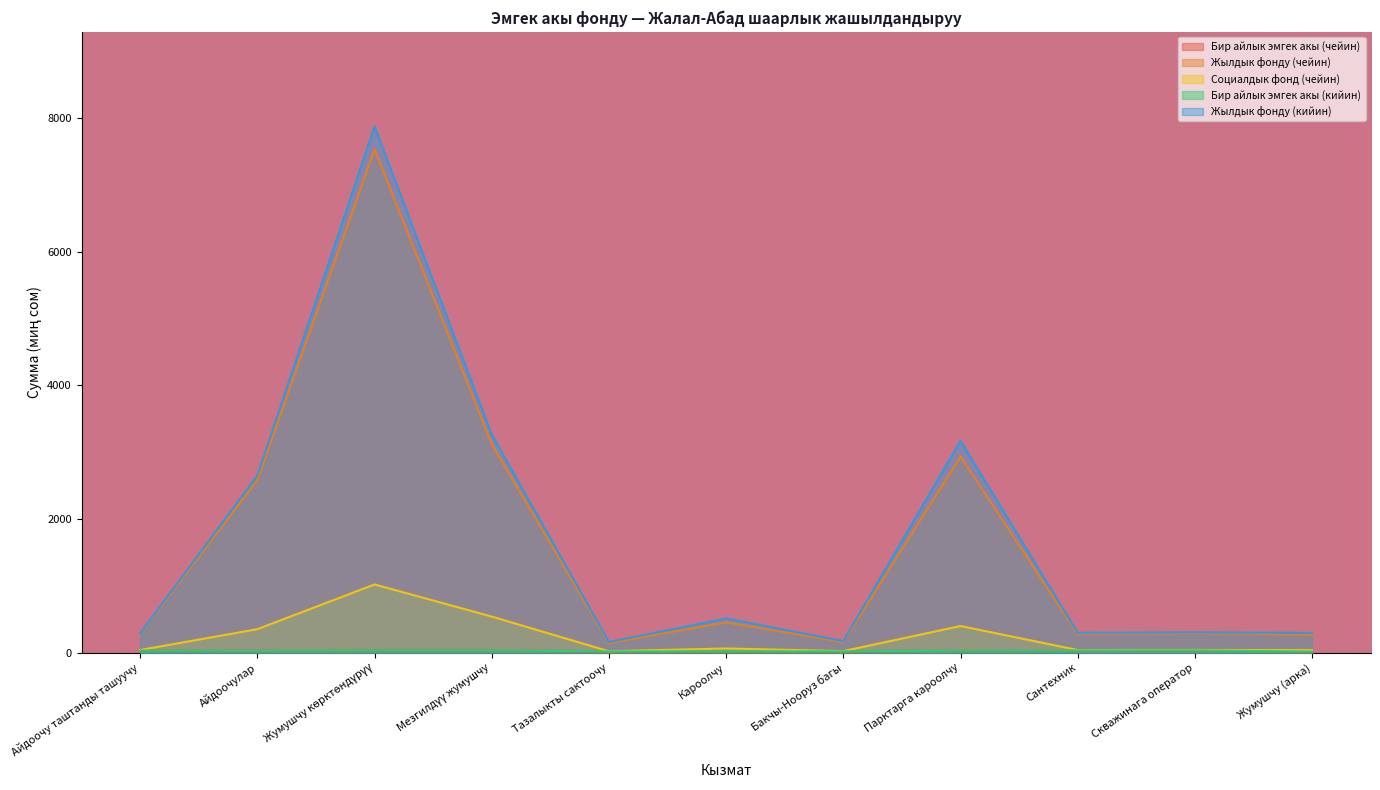

Reading left to right, extract all data points from this chart.

Бир айлык эмгек акы (чейин): 30.3	27.9	31.2	31.2	15.3	16.3	17.0	26.4	30.0	31.2	14.4
Жылдык фонду (чейин): 280.8	2585.8	7537.5	3124.0	142.0	452.7	158.1	2935.4	278.6	289.9	267.9
Социалдык фонд (чейин): 38.0	349.9	1020.0	538.9	19.2	61.3	21.4	397.2	37.7	39.2	36.2
Бир айлык эмгек акы (кийин): 31.0	28.6	32.6	32.6	17.1	18.4	18.4	28.5	31.9	32.6	15.8
Жылдык фонду (кийин): 287.4	2651.1	7877.3	3264.8	158.3	511.5	171.2	3170.6	295.6	303.0	294.0